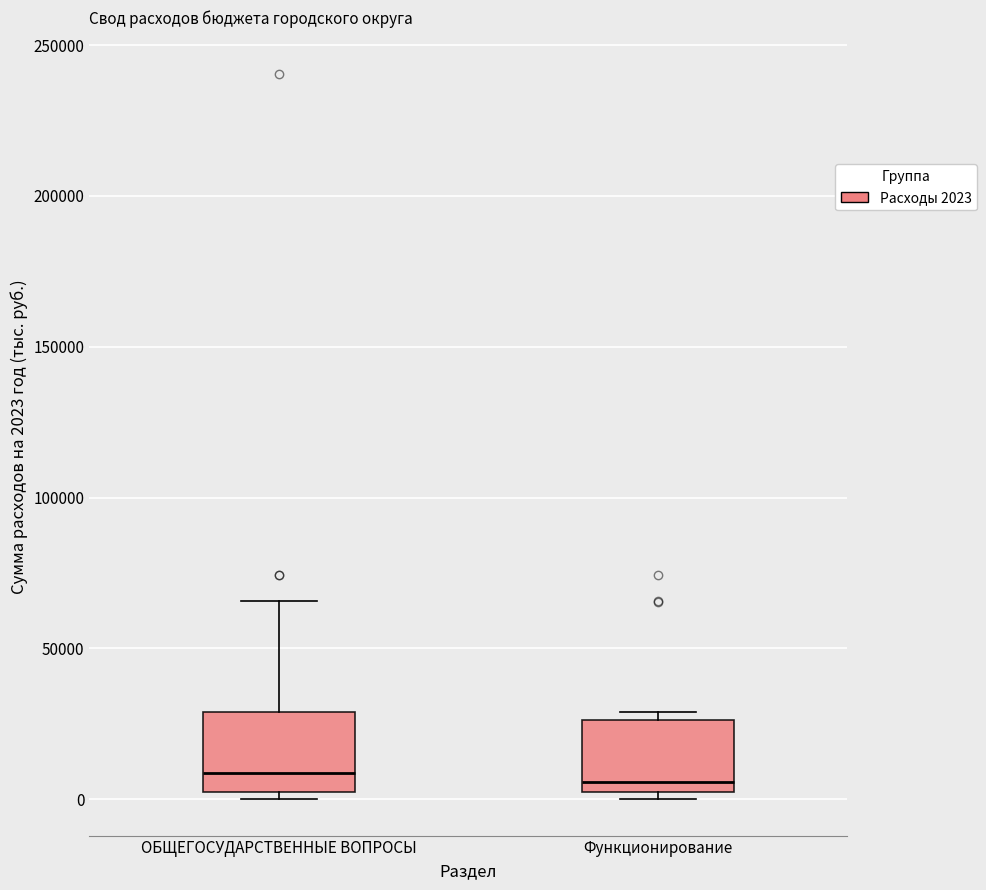

Where is the upper edge of the box for Функционирование on the y-axis? The values are not printed on the chart, so give them approximately, as read against the axis.

25000